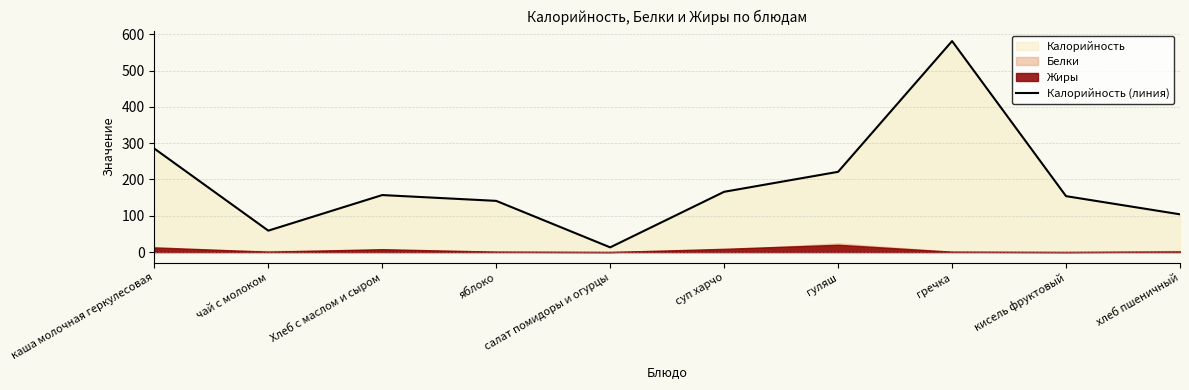

The value at суп харчо is 257. True or false?

False